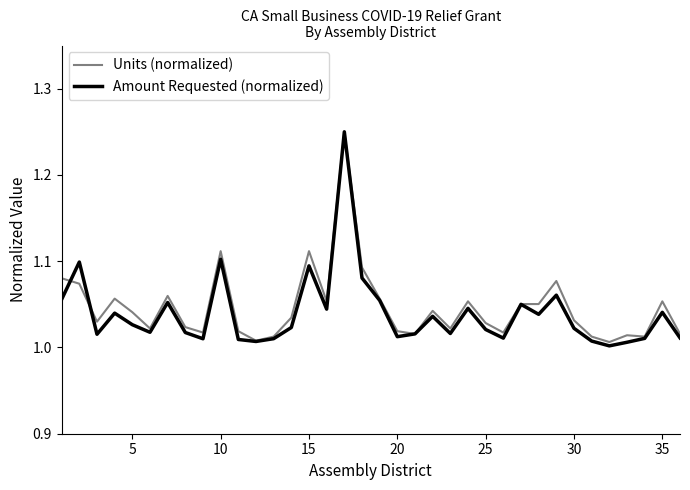

Which series has the widest spread of values?

Amount Requested (normalized)